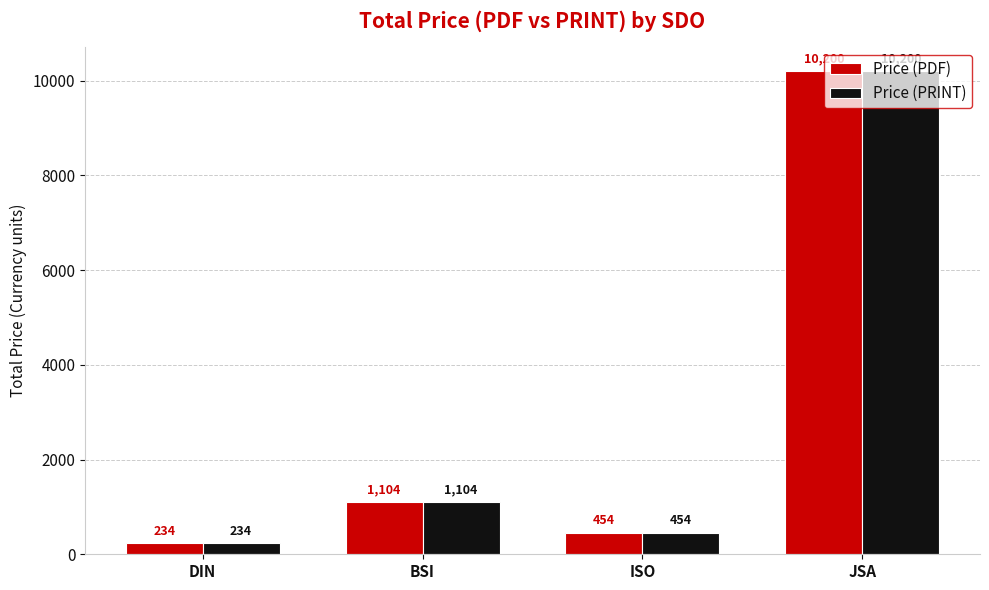

True or false: Price (PDF) has a value of 1104.0 at BSI.

True